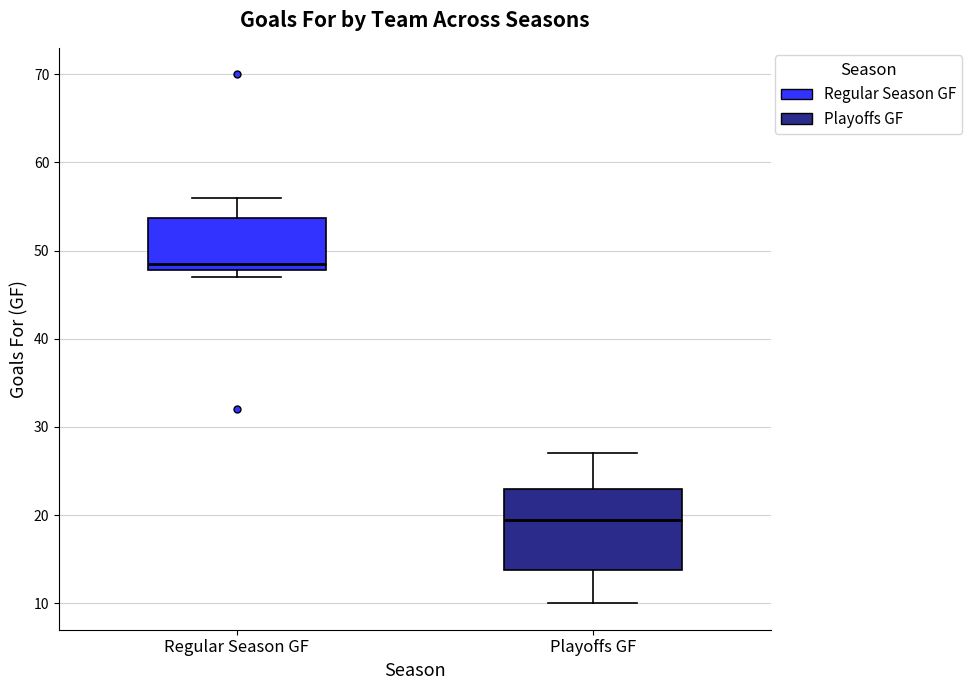

Reading left to right, read every box against the y-axis: the position of its median line, the range the box covers, and the ends of its whiskers. The values are not printed on the chart, so give them approximately, as read against the axis.

Regular Season GF: median 49, box 48 to 54, whiskers 47 to 56
Playoffs GF: median 20, box 14 to 23, whiskers 10 to 27